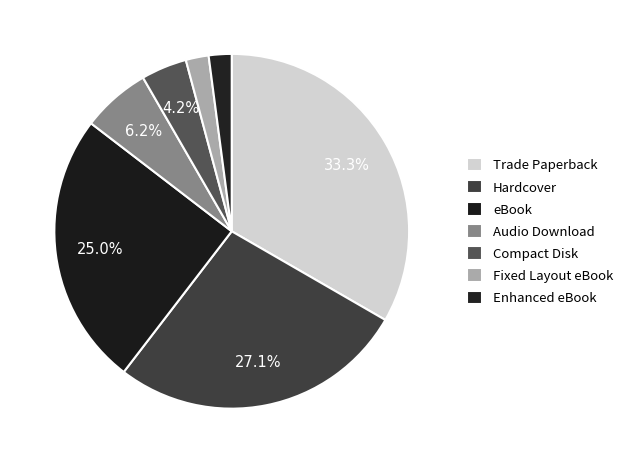

How many slices are in this pie chart?

7